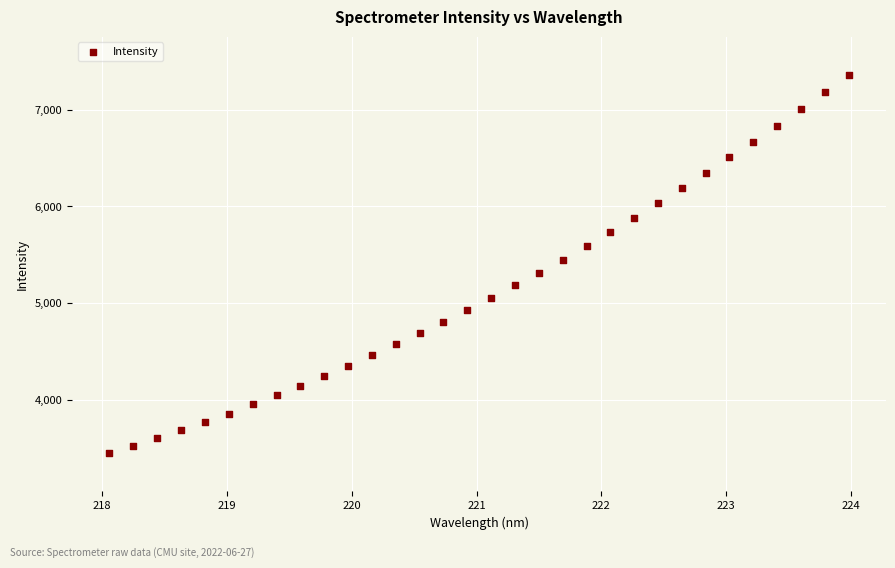

What is the range of Y values (max minus min)?

3912.2